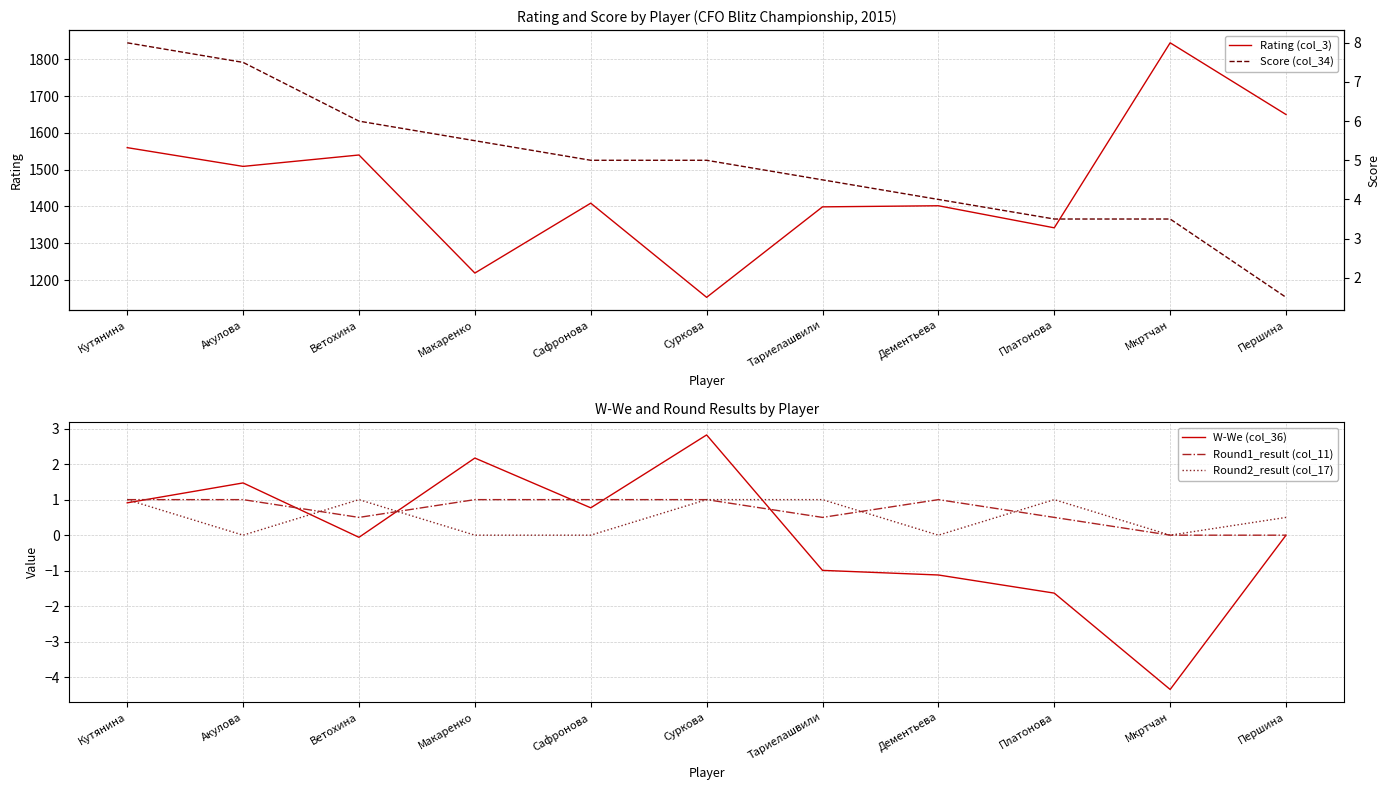

Reading left to right, list all the values displayed in this chart.

Rating (col_3): 1560.0	1509.0	1540.0	1219.0	1409.0	1153.0	1399.0	1402.0	1342.0	1845.0	1650.0
W-We (col_36): 0.9	1.5	-0.1	2.2	0.8	2.8	-1.0	-1.1	-1.6	-4.3	0.0
Round1_result (col_11): 1.0	1.0	0.5	1.0	1.0	1.0	0.5	1.0	0.5	0.0	0.0
Round2_result (col_17): 1.0	0.0	1.0	0.0	0.0	1.0	1.0	0.0	1.0	0.0	0.5
Score (col_34): 8.0	7.5	6.0	5.5	5.0	5.0	4.5	4.0	3.5	3.5	1.5